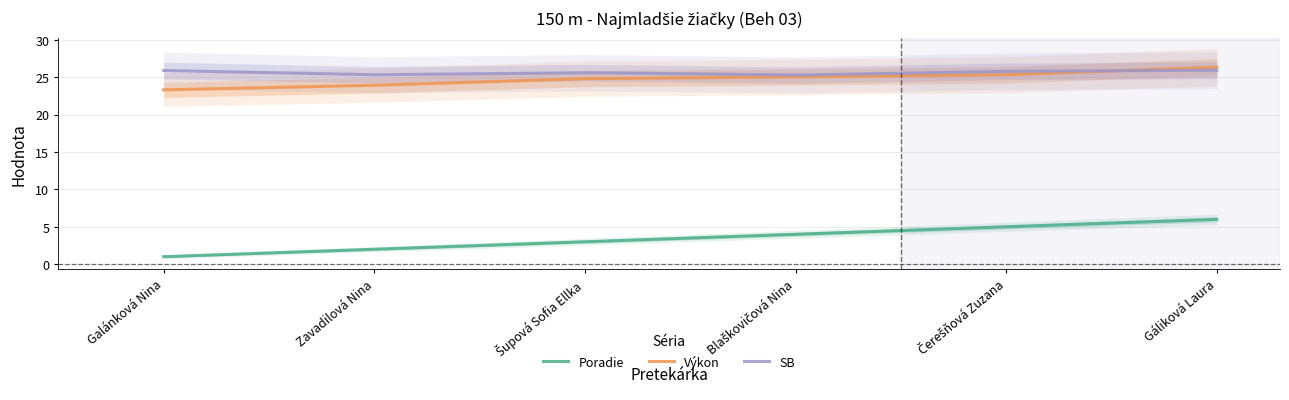

Does the chart have visible grid lines?

Yes